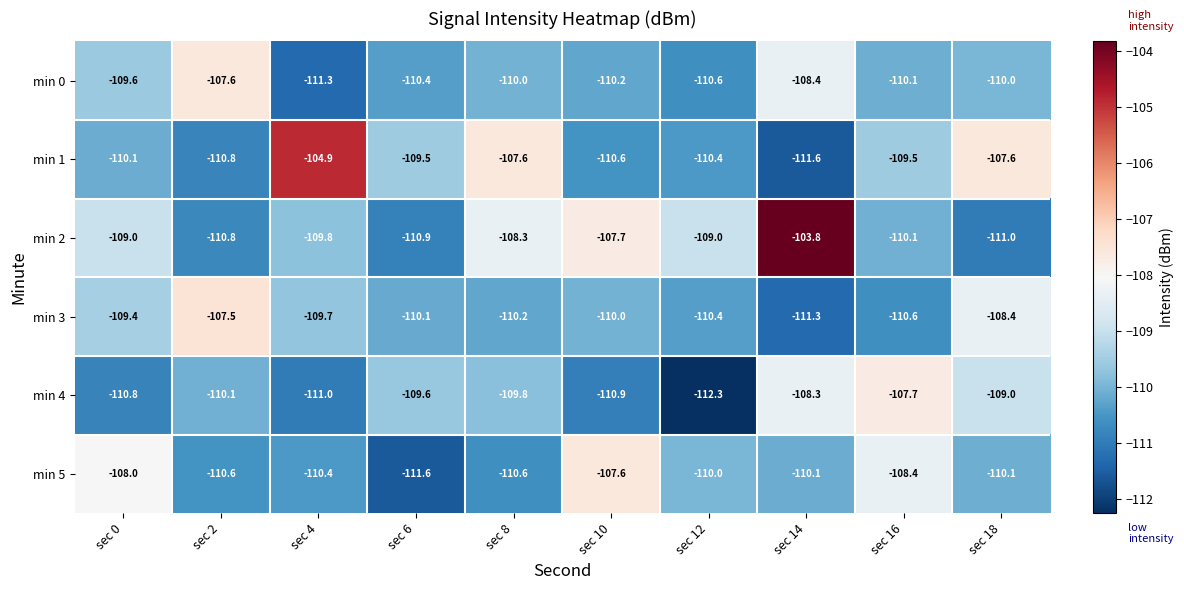

Which label corresponds to the smallest value in the chart?

sec 12